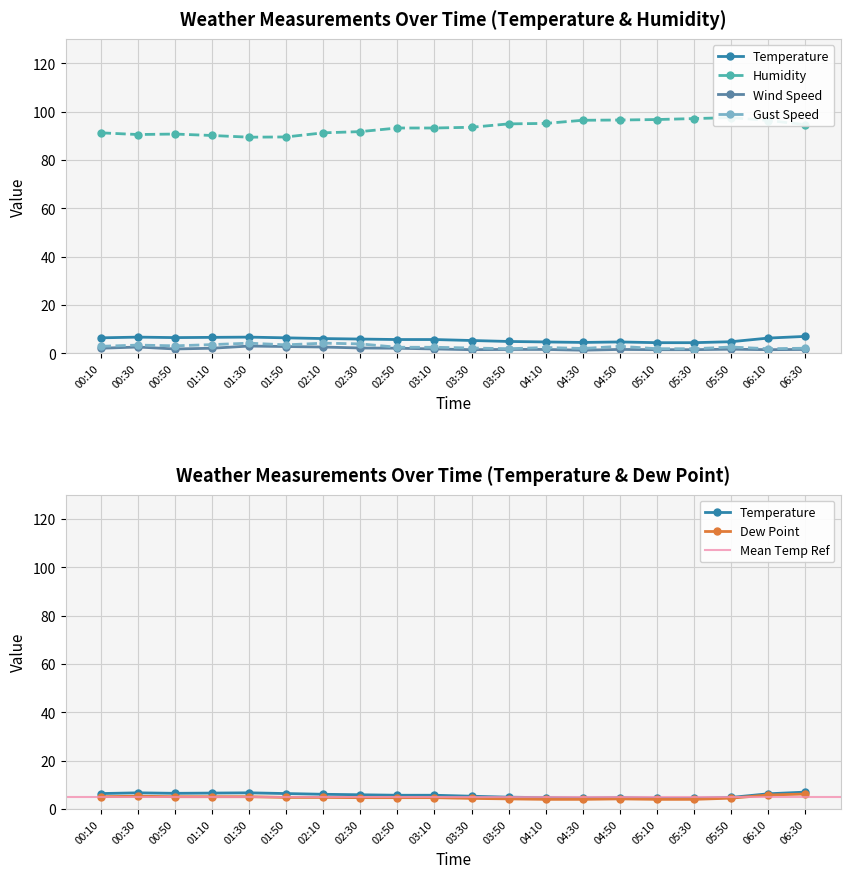

What is the sum of all Wind Speed values?

38.5